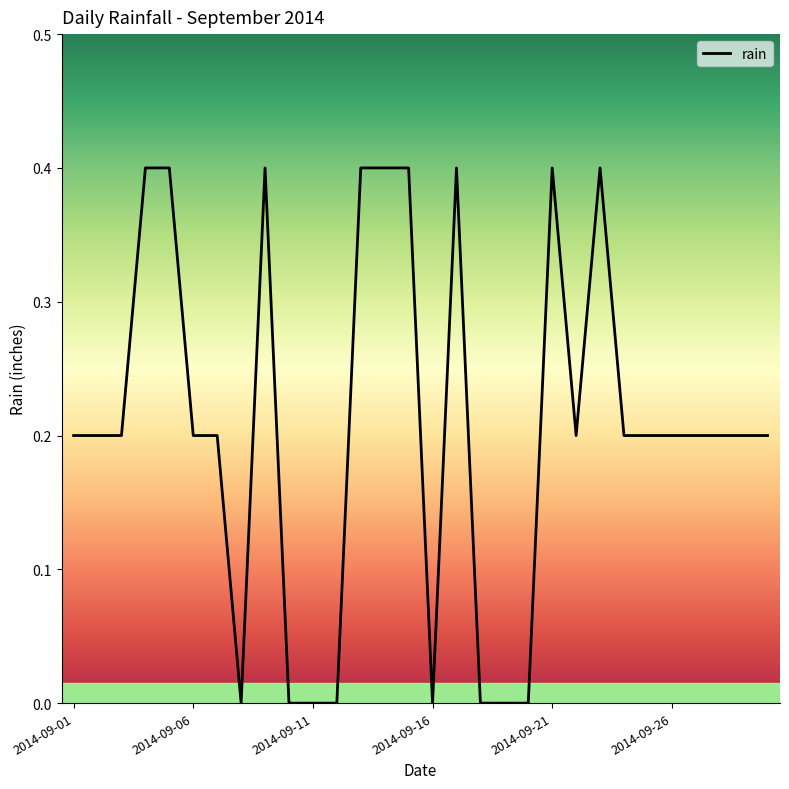

What is the difference between the maximum and minimum values?

0.4